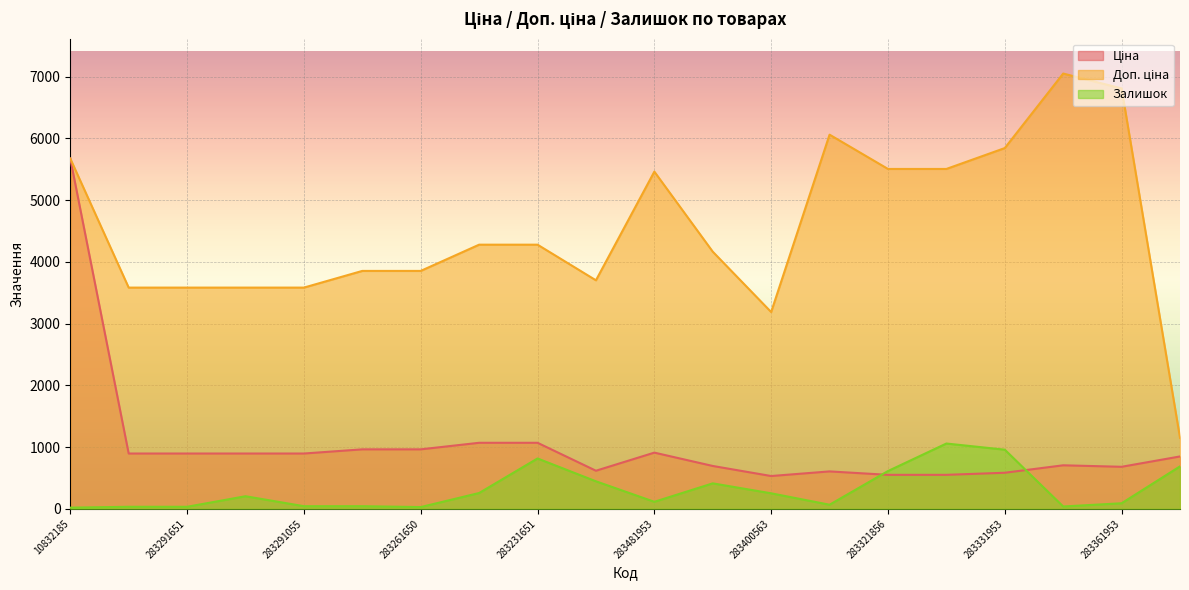

Is it true that Залишок equals 256.1 at 283231856?

True